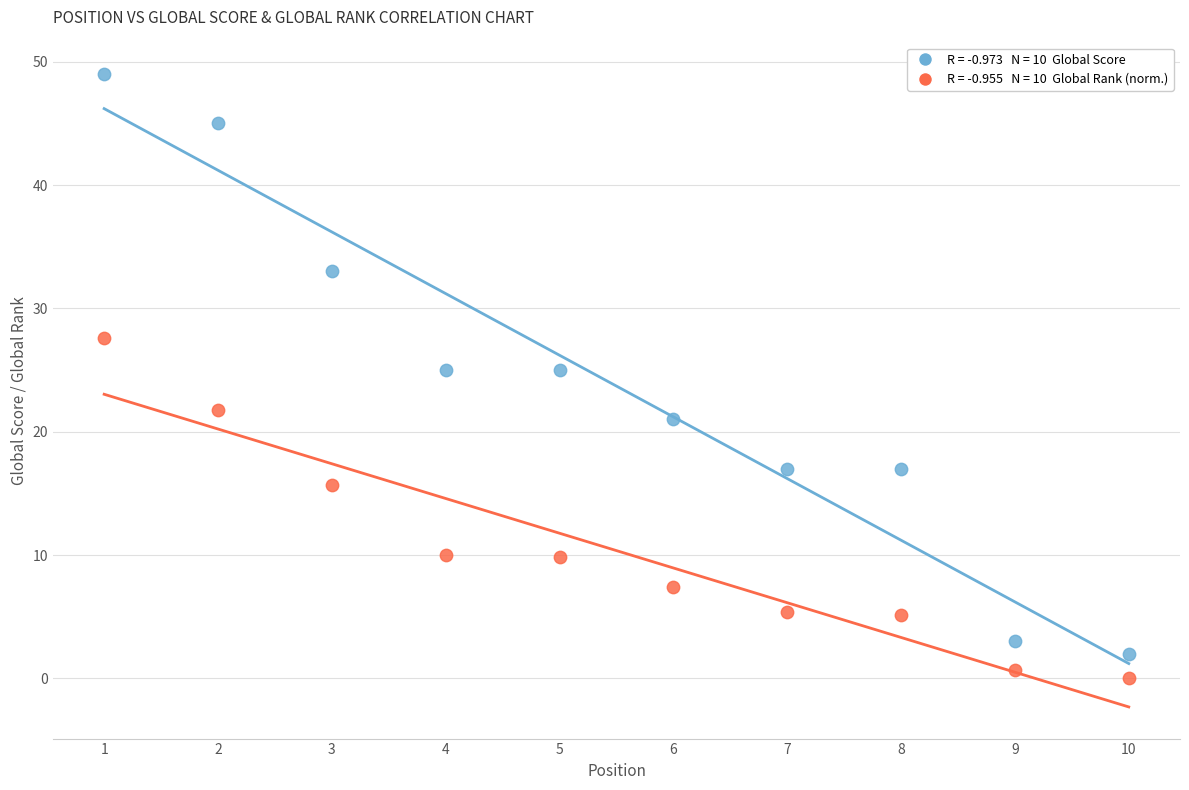

Across all data points, what is the range of X values (max minus min)?

9.0